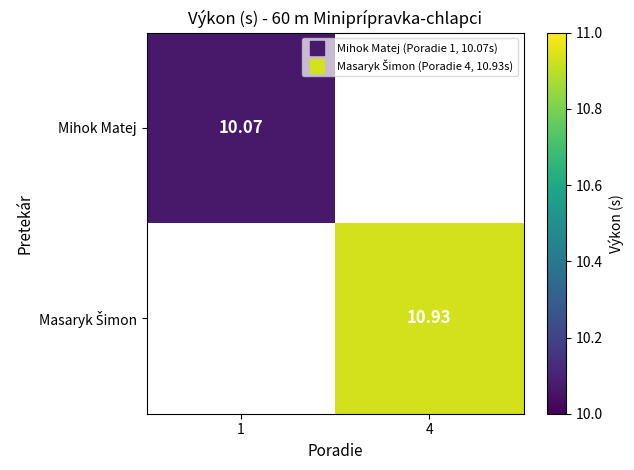

Is the value of Mihok Matej at 1 greater than the value of Masaryk Šimon at 1?

No